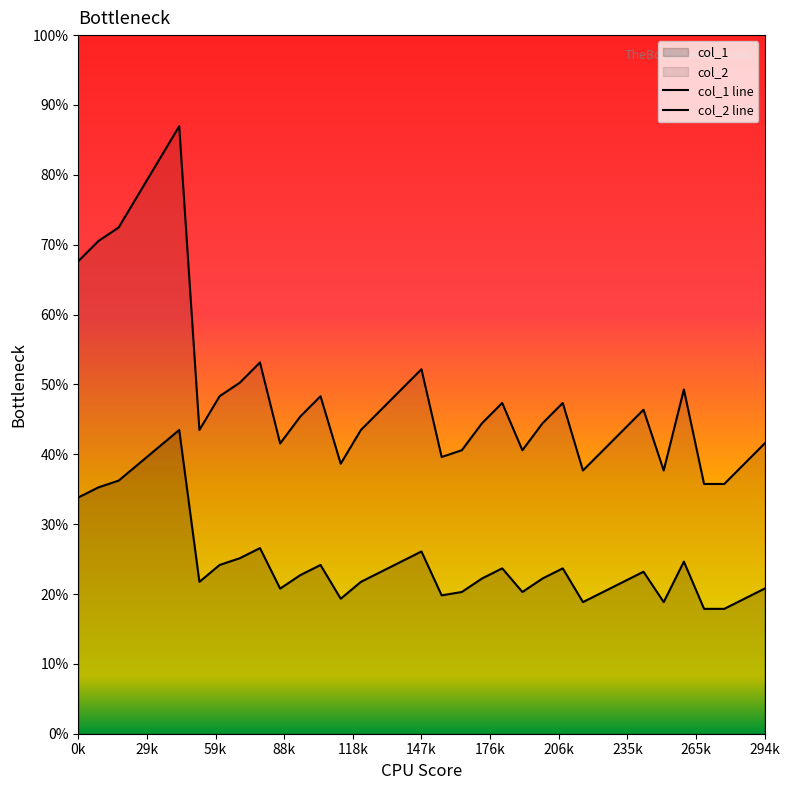

How many lines are shown in the chart?

2